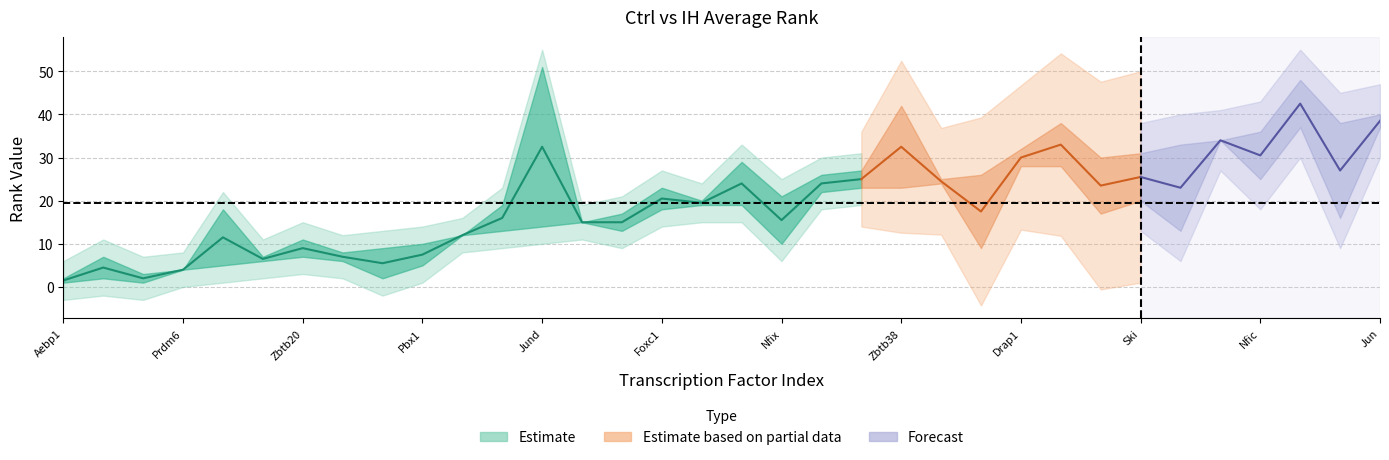

After their last crossing, which series has the higher values: IH.AVG.RANK or Ctrl.AVG.RANK?

IH.AVG.RANK